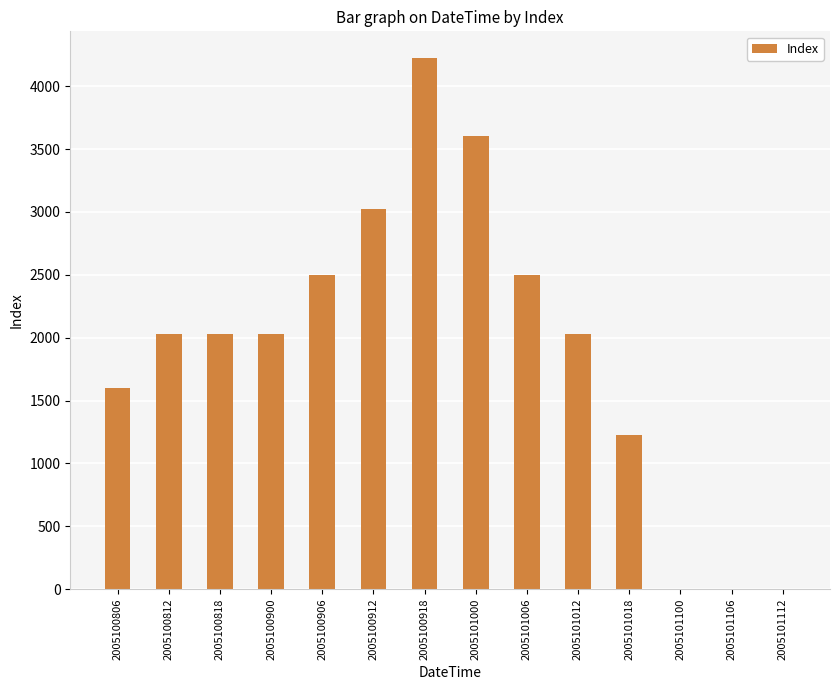

Is it true that the value at 2005100818 is 407?

False